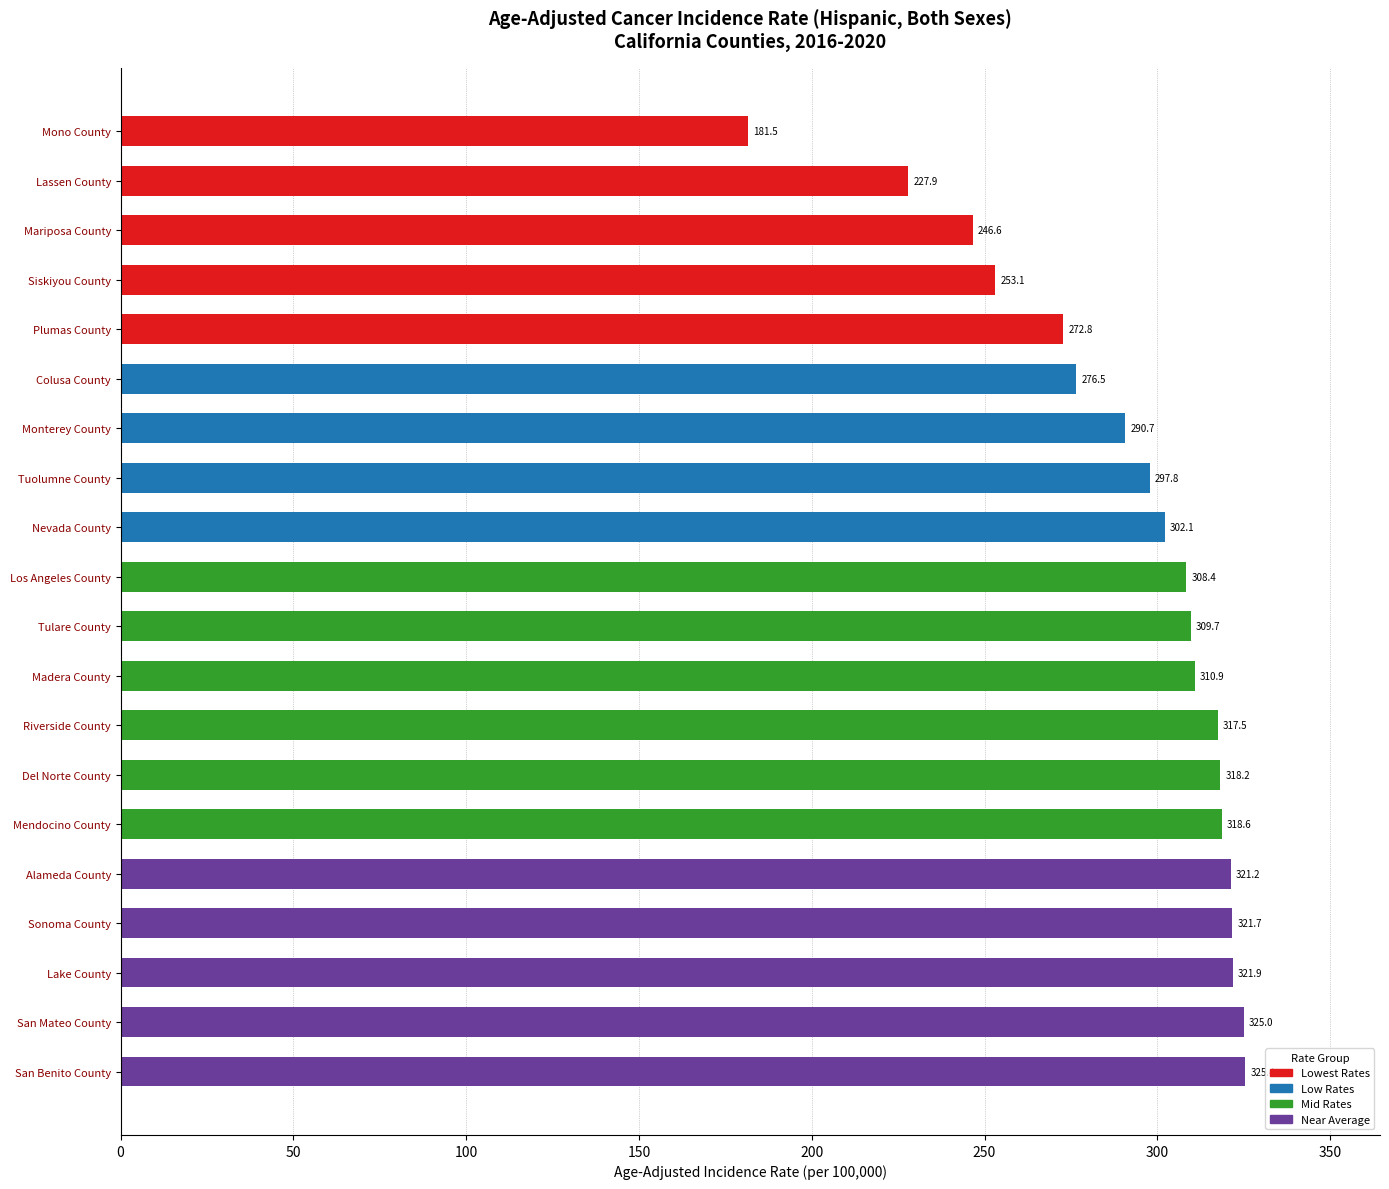

What value does the data have at Monterey County?

290.7